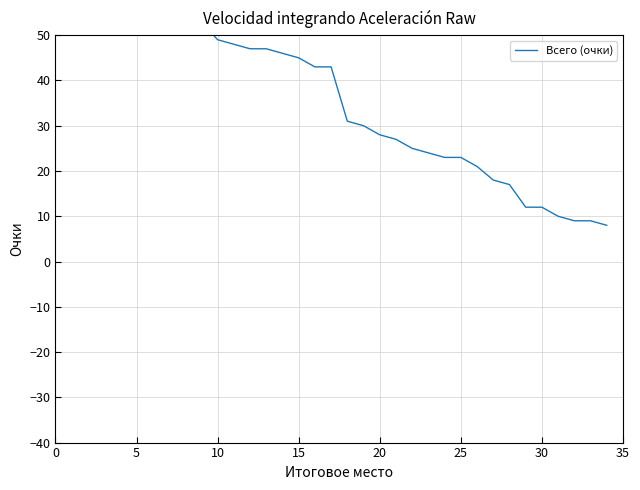

What is the average value?

40